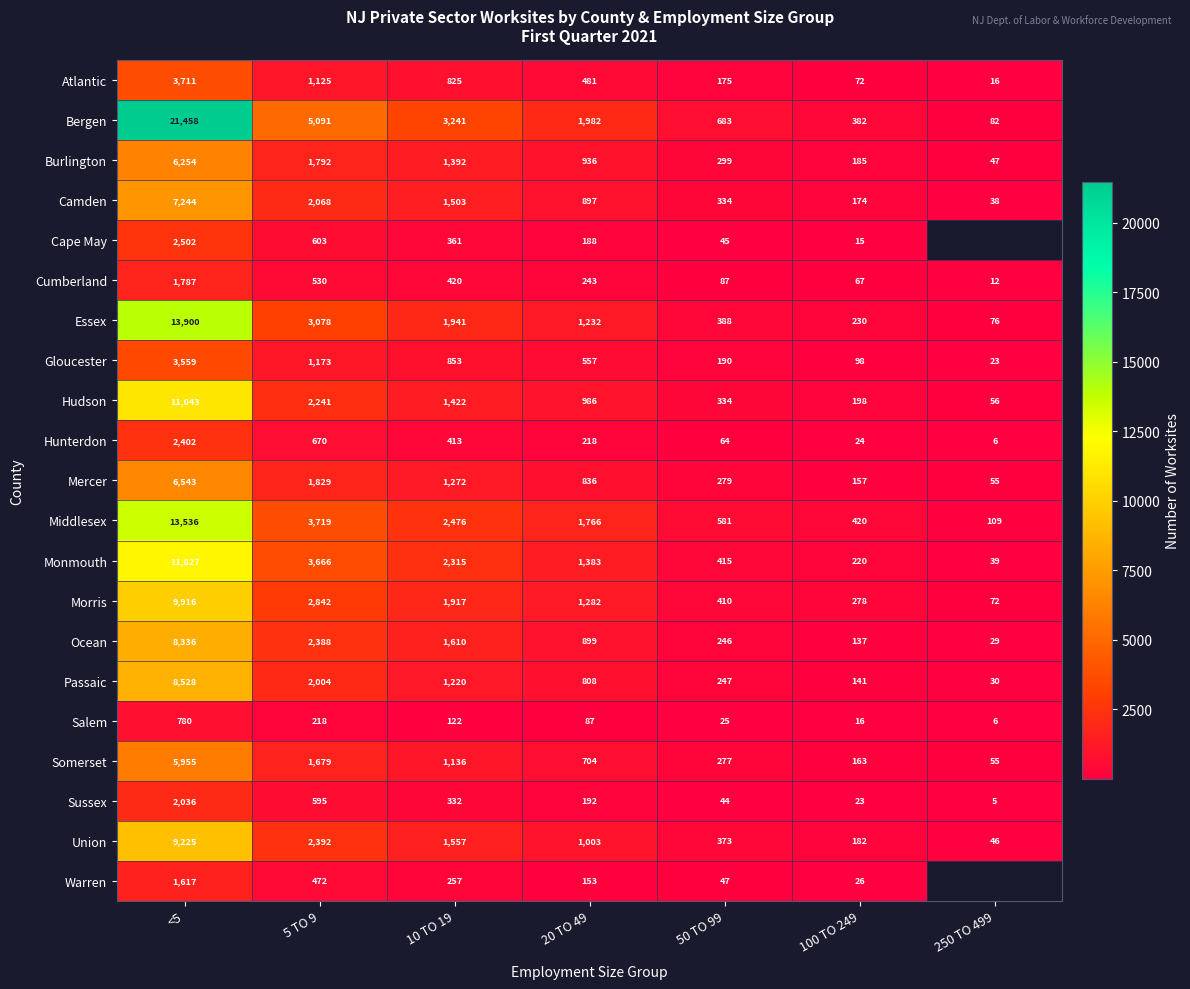

The value of Middlesex at 10 TO 19 is 513.4. True or false?

False